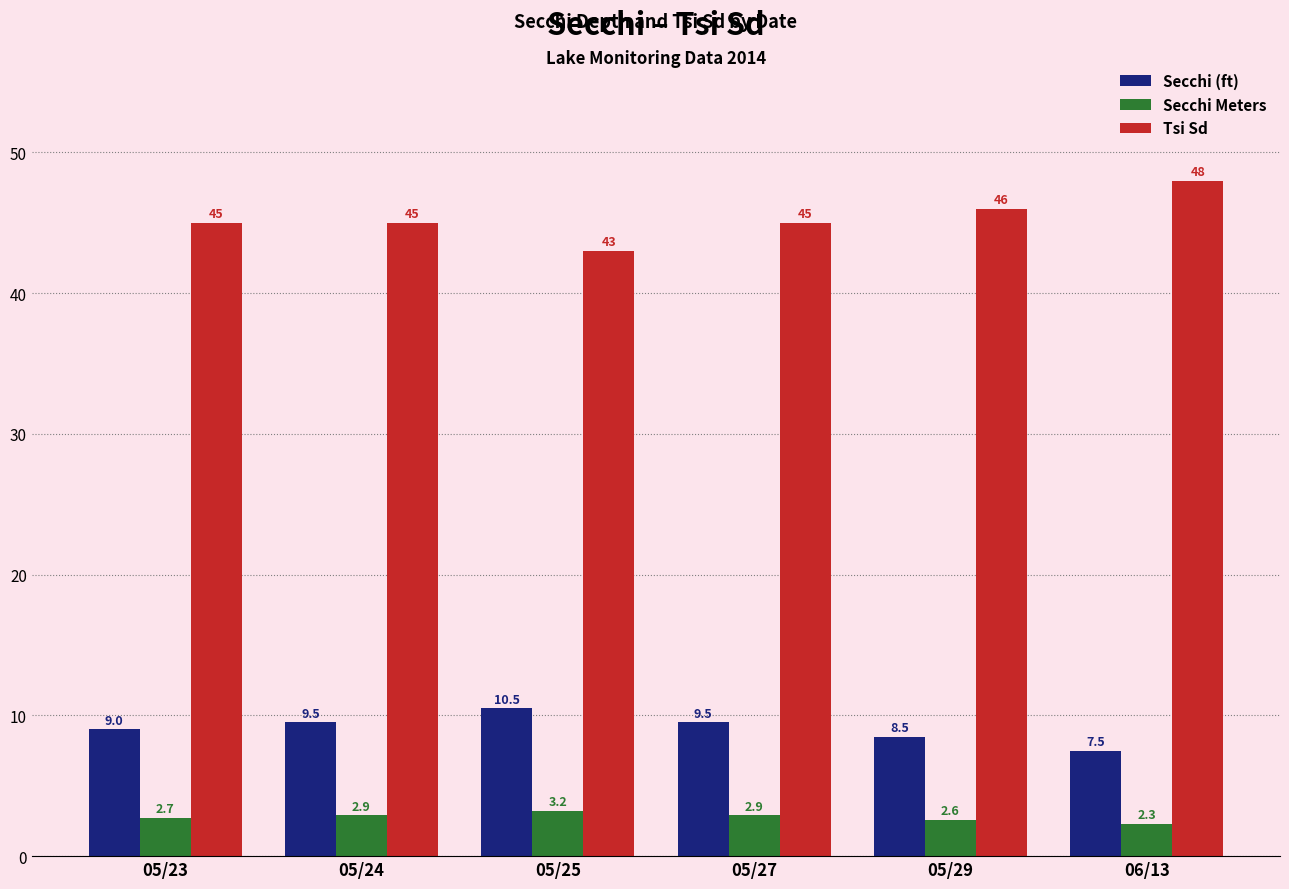

Read the Secchi Meters value at 05/23.

2.7